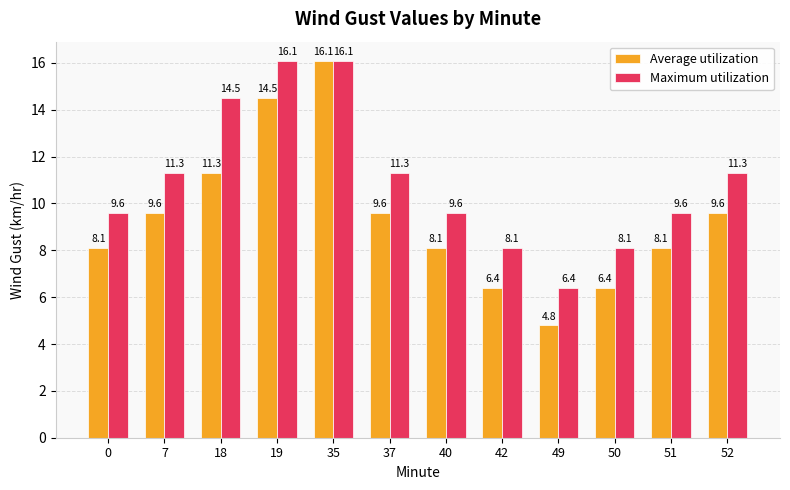

Reading right to left, extract all data points from this chart.

Average utilization: 52=9.6	51=8.1	50=6.4	49=4.8	42=6.4	40=8.1	37=9.6	35=16.1	19=14.5	18=11.3	7=9.6	0=8.1
Maximum utilization: 52=11.3	51=9.6	50=8.1	49=6.4	42=8.1	40=9.6	37=11.3	35=16.1	19=16.1	18=14.5	7=11.3	0=9.6